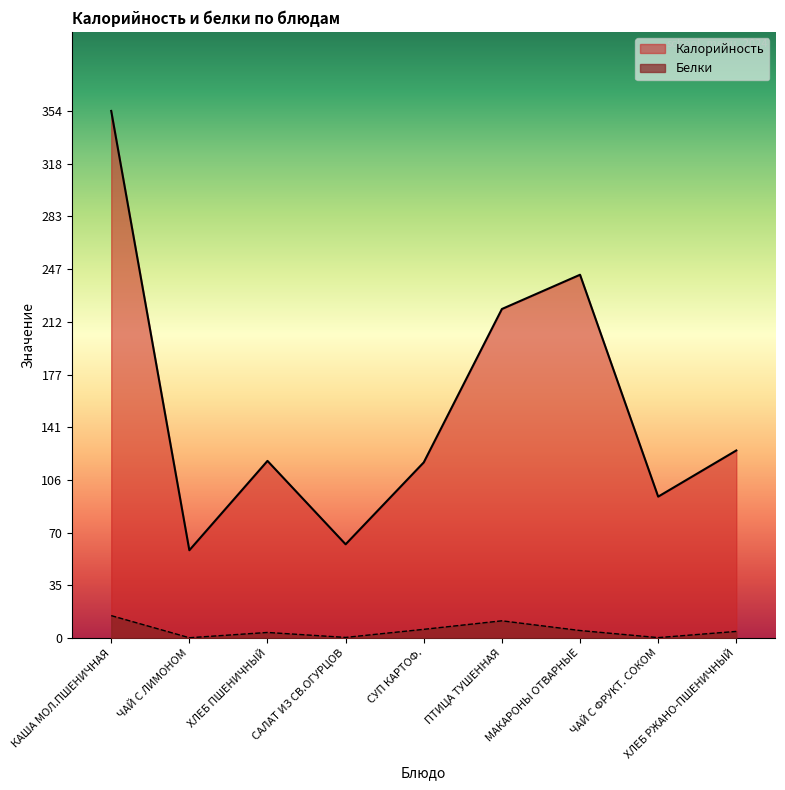

Reading right to left, extract all data points from this chart.

Калорийность: ХЛЕБ РЖАНО-ПШЕНИЧНЫЙ=126.0	ЧАЙ С ФРУКТ. СОКОМ=95.0	МАКАРОНЫ ОТВАРНЫЕ=244.0	ПТИЦА ТУШЕННАЯ=221.0	СУП КАРТОФ.=118.0	САЛАТ ИЗ СВ.ОГУРЦОВ=63.0	ХЛЕБ ПШЕНИЧНЫЙ=119.0	ЧАЙ С ЛИМОНОМ=59.0	КАША МОЛ.ПШЕНИЧНАЯ=354.0
Белки: ХЛЕБ РЖАНО-ПШЕНИЧНЫЙ=4.5	ЧАЙ С ФРУКТ. СОКОМ=0.3	МАКАРОНЫ ОТВАРНЫЕ=5.1	ПТИЦА ТУШЕННАЯ=11.6	СУП КАРТОФ.=5.9	САЛАТ ИЗ СВ.ОГУРЦОВ=0.5	ХЛЕБ ПШЕНИЧНЫЙ=3.8	ЧАЙ С ЛИМОНОМ=0.3	КАША МОЛ.ПШЕНИЧНАЯ=15.1